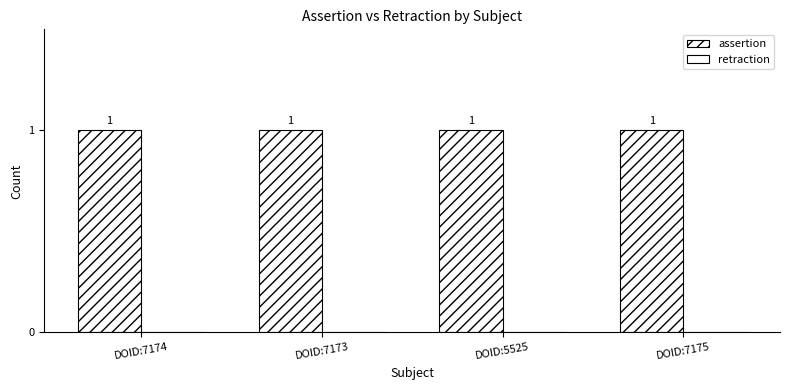

At DOID:7175, list the series in order from largest to smallest.

assertion, retraction